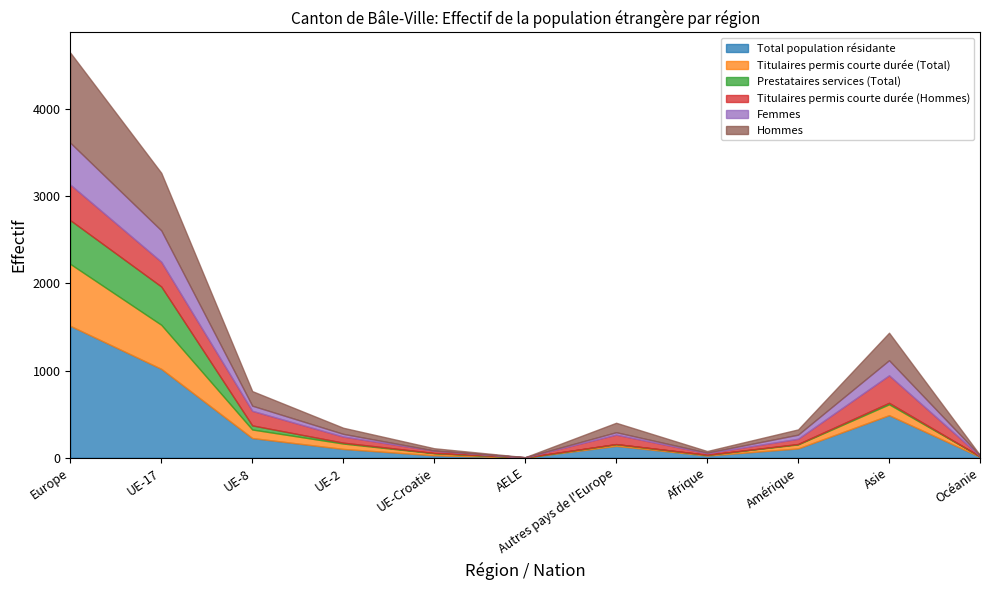

Which series has the largest total across all categories?

Total population résidante